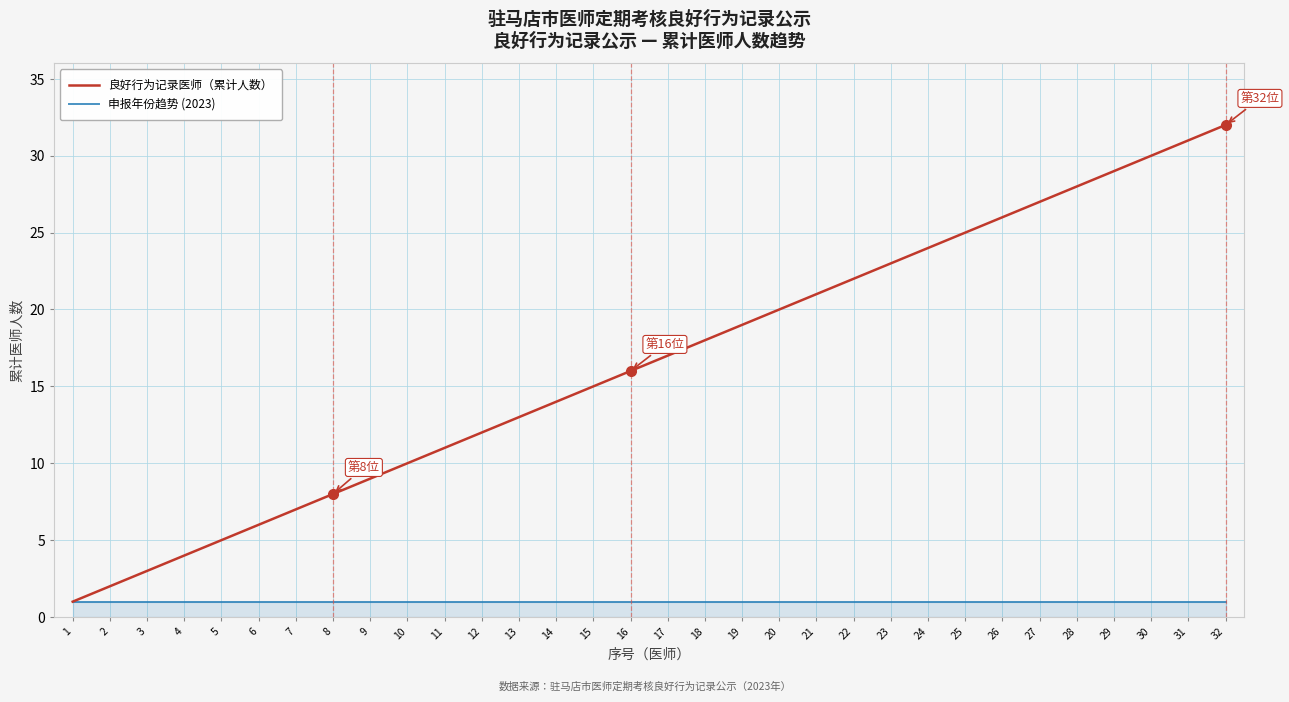

List the series in order of their peak value, lowest first.

申报年份趋势 (2023), 良好行为记录医师（累计人数）